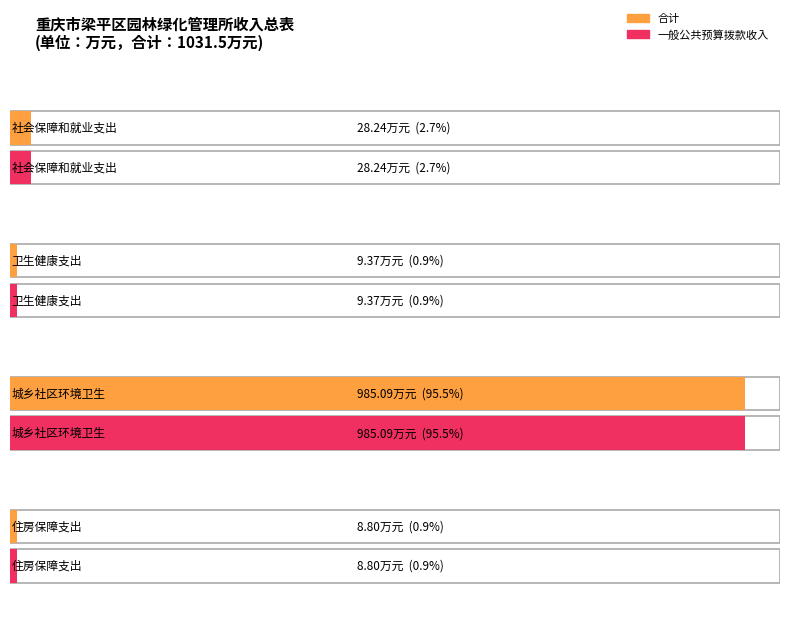

What is the value of the 一般公共预算拨款收入 bar at the 3rd from the left?

985.1